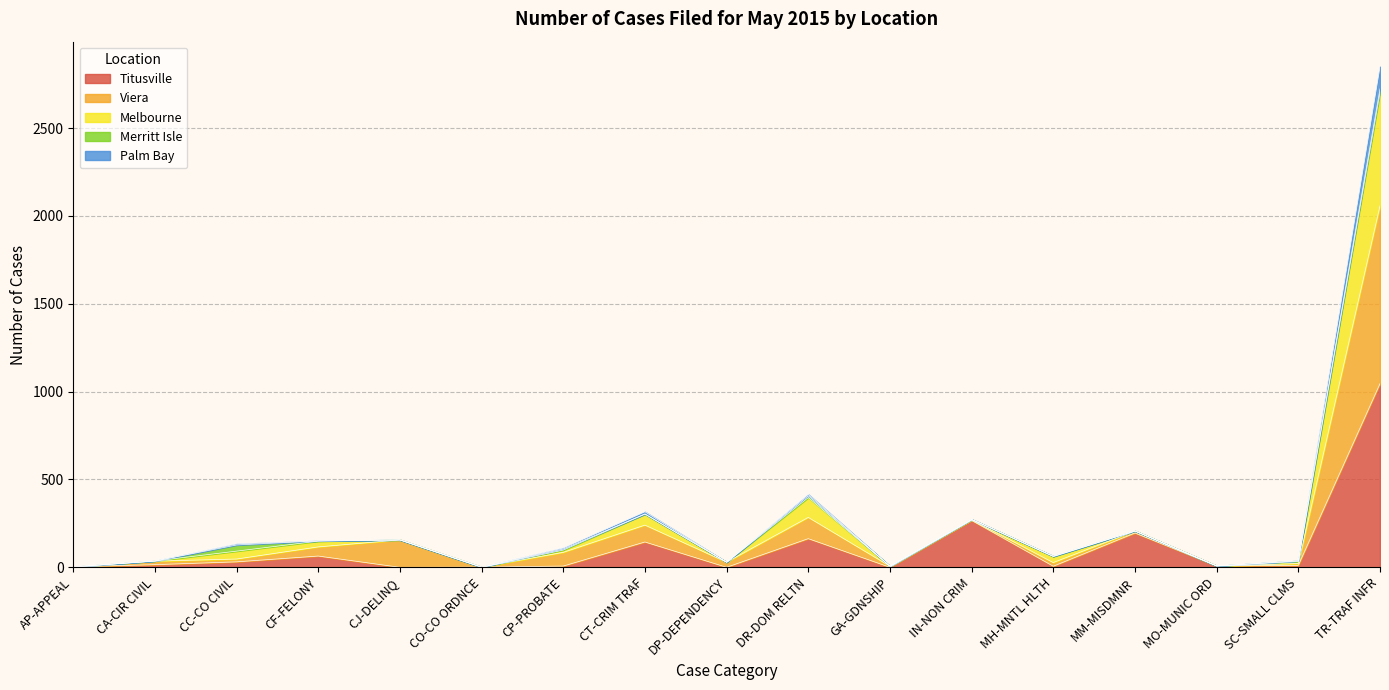

At which category is the sum across all series the highest?

TR-TRAF INFR